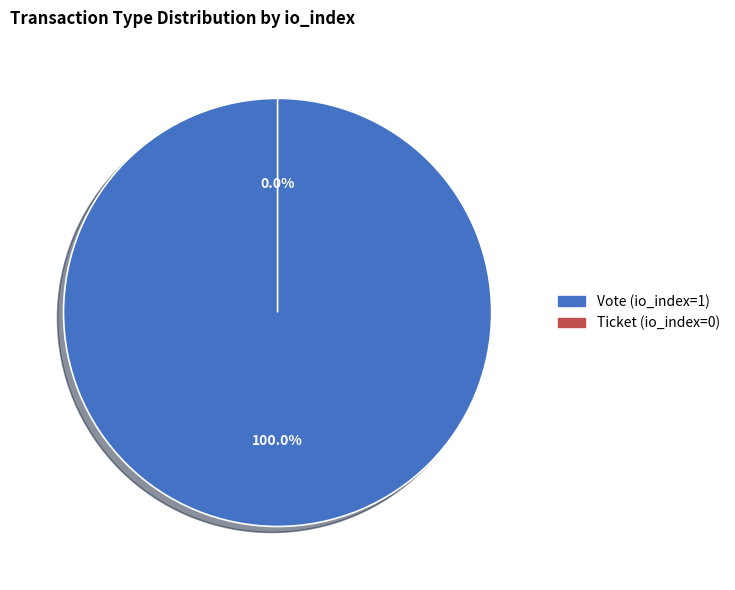

Count the number of slices in the pie.

2